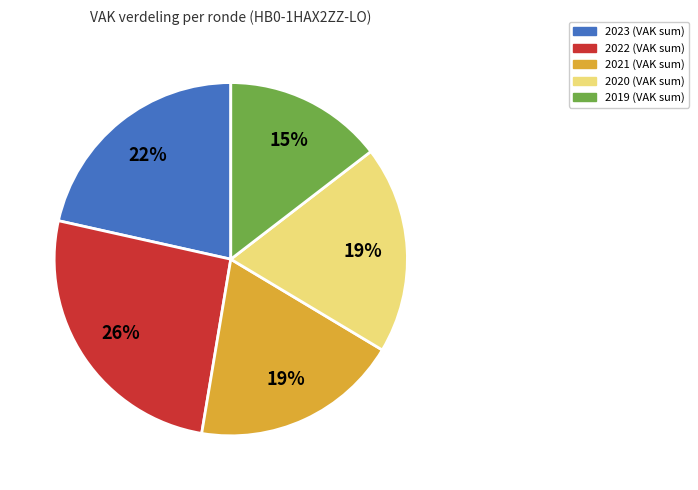

Is there any slice that represents more than half of the pie?

No